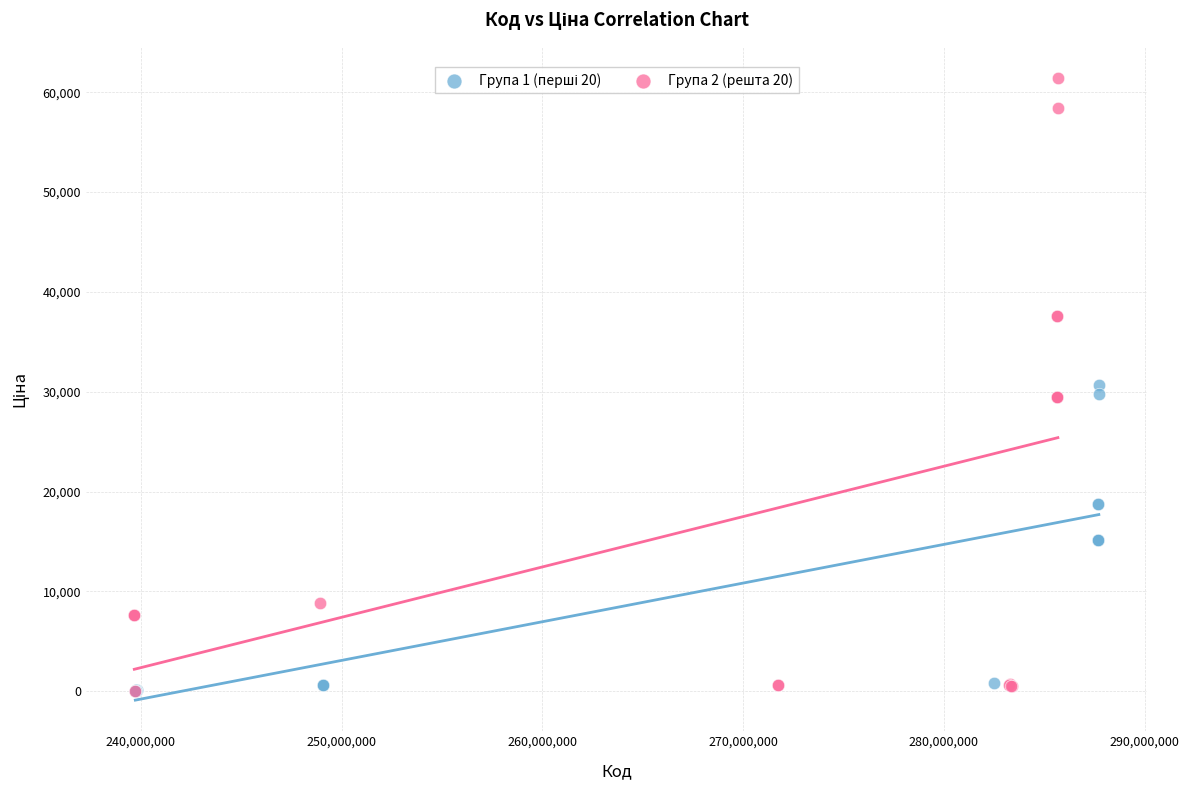

Which series has the largest Y range (max minus min)?

Група 2 (решта 20)